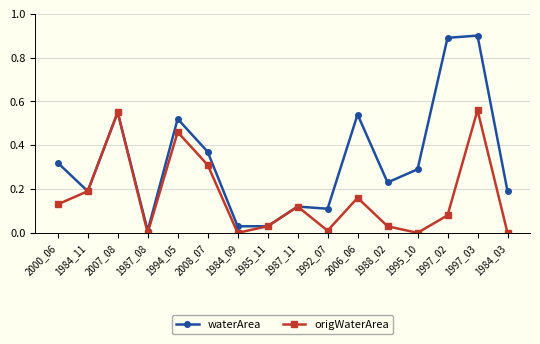

Which series changed the most between 1987_08 and 2008_07?

waterArea